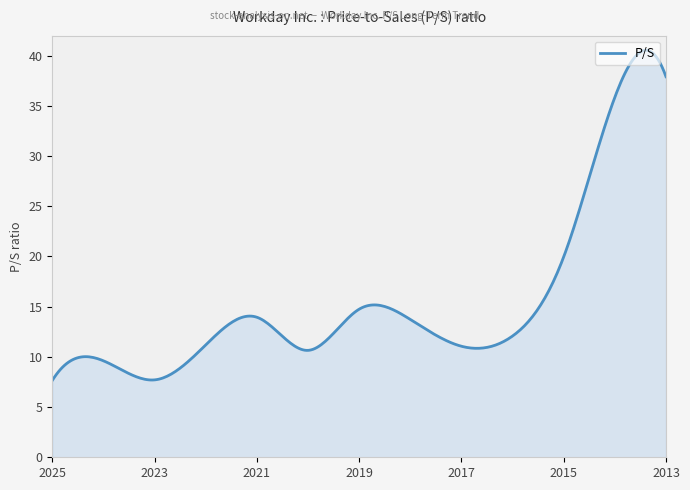

What is the greatest value displayed?

40.5